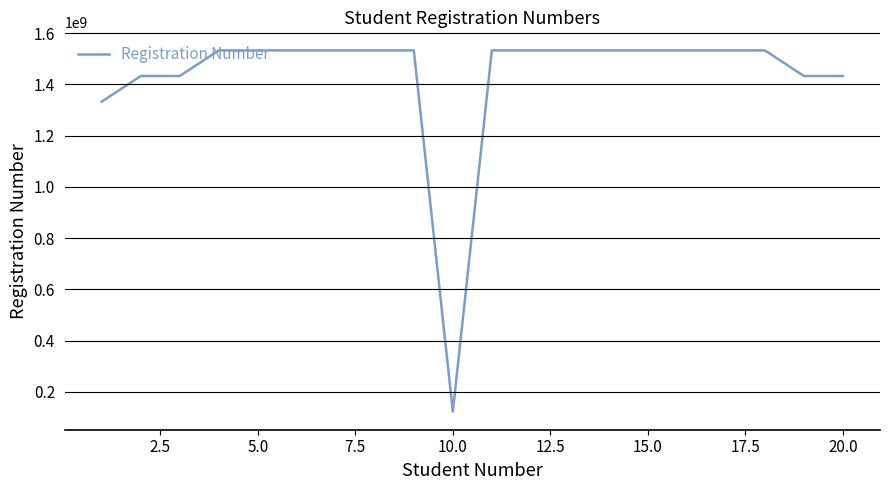

What is the maximum value shown in the chart?

1533021063